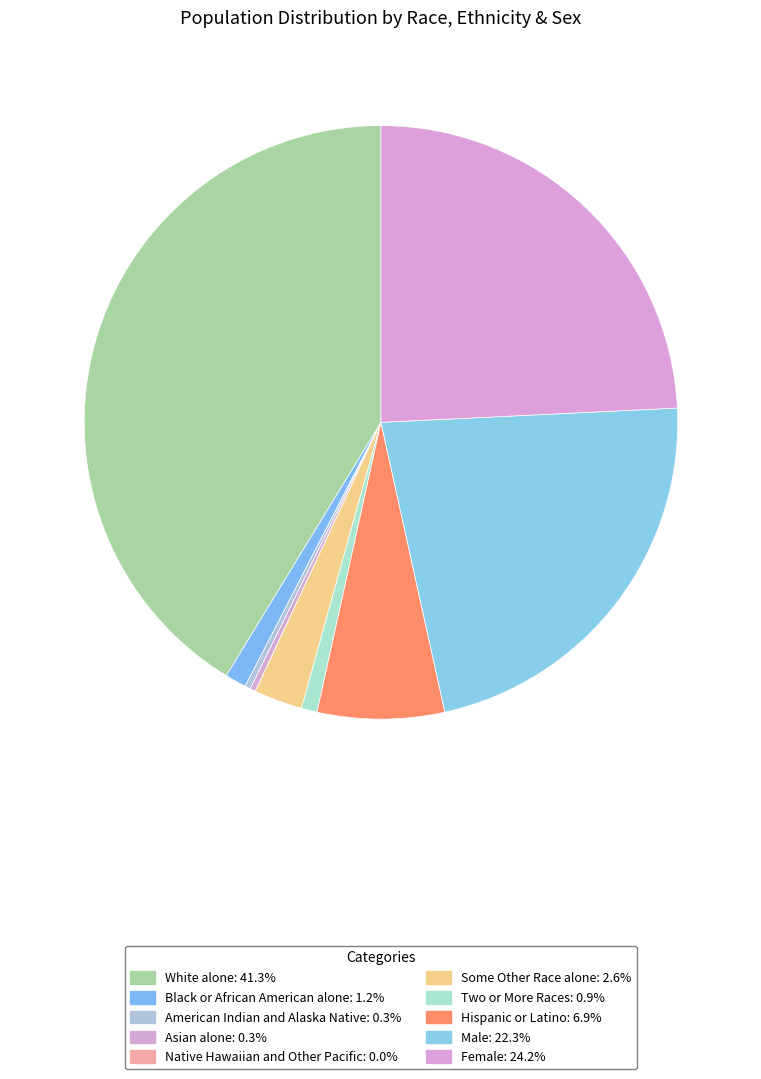

To the nearest percent, what is the difference between the American Indian and Alaska Native and Female slice percentages?

24%